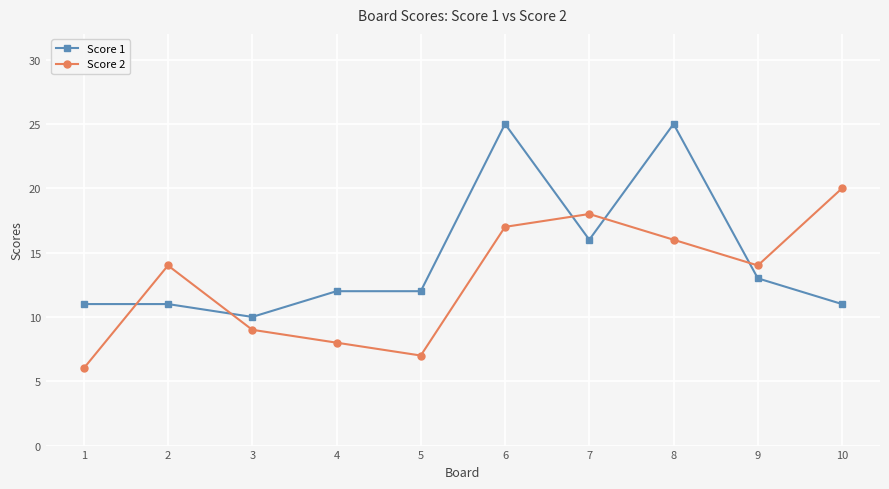

What are all the series names shown in the legend?

Score 1, Score 2